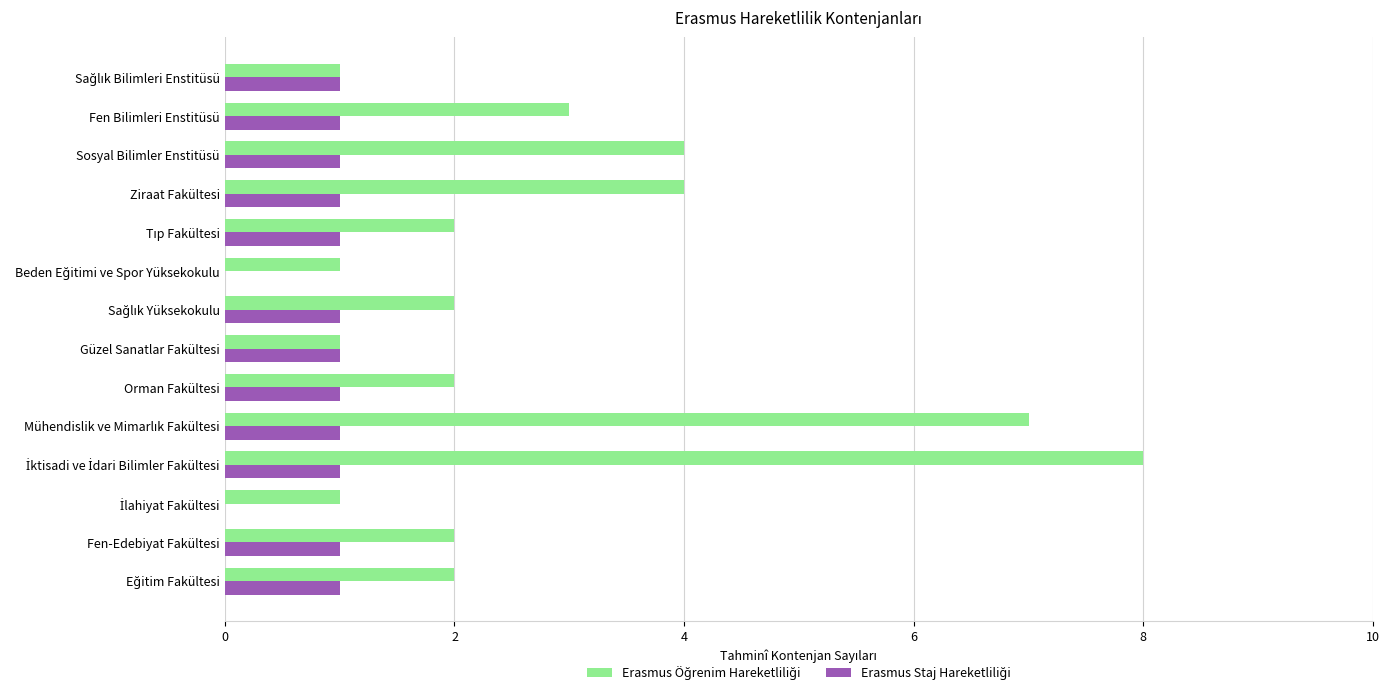

What is the maximum value shown in the chart?

8